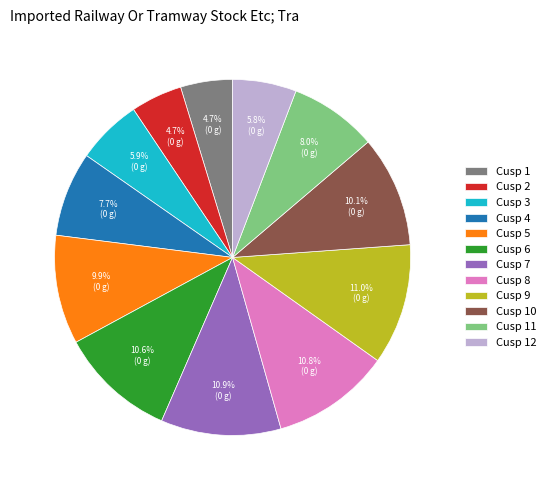

To the nearest percent, what portion does Cusp 5 represent?

10%